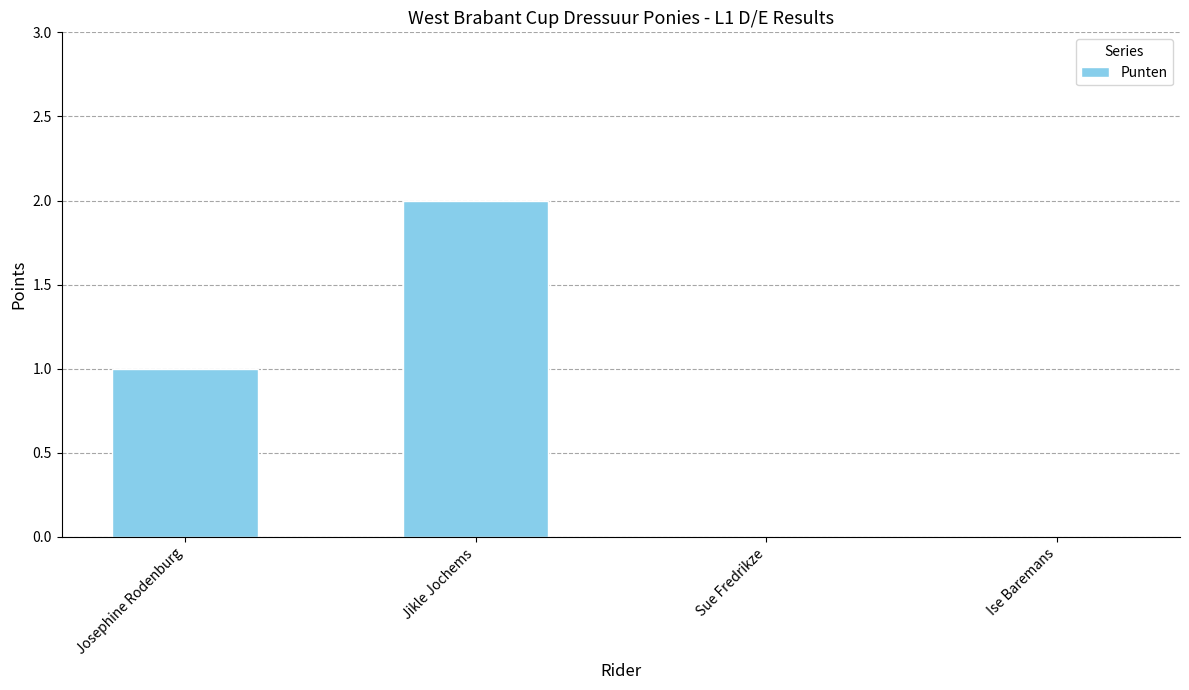

Reading left to right, what are all the values shown in this chart?

Josephine Rodenburg=1	Jikle Jochems=2	Sue Fredrikze=0	Ise Baremans=0